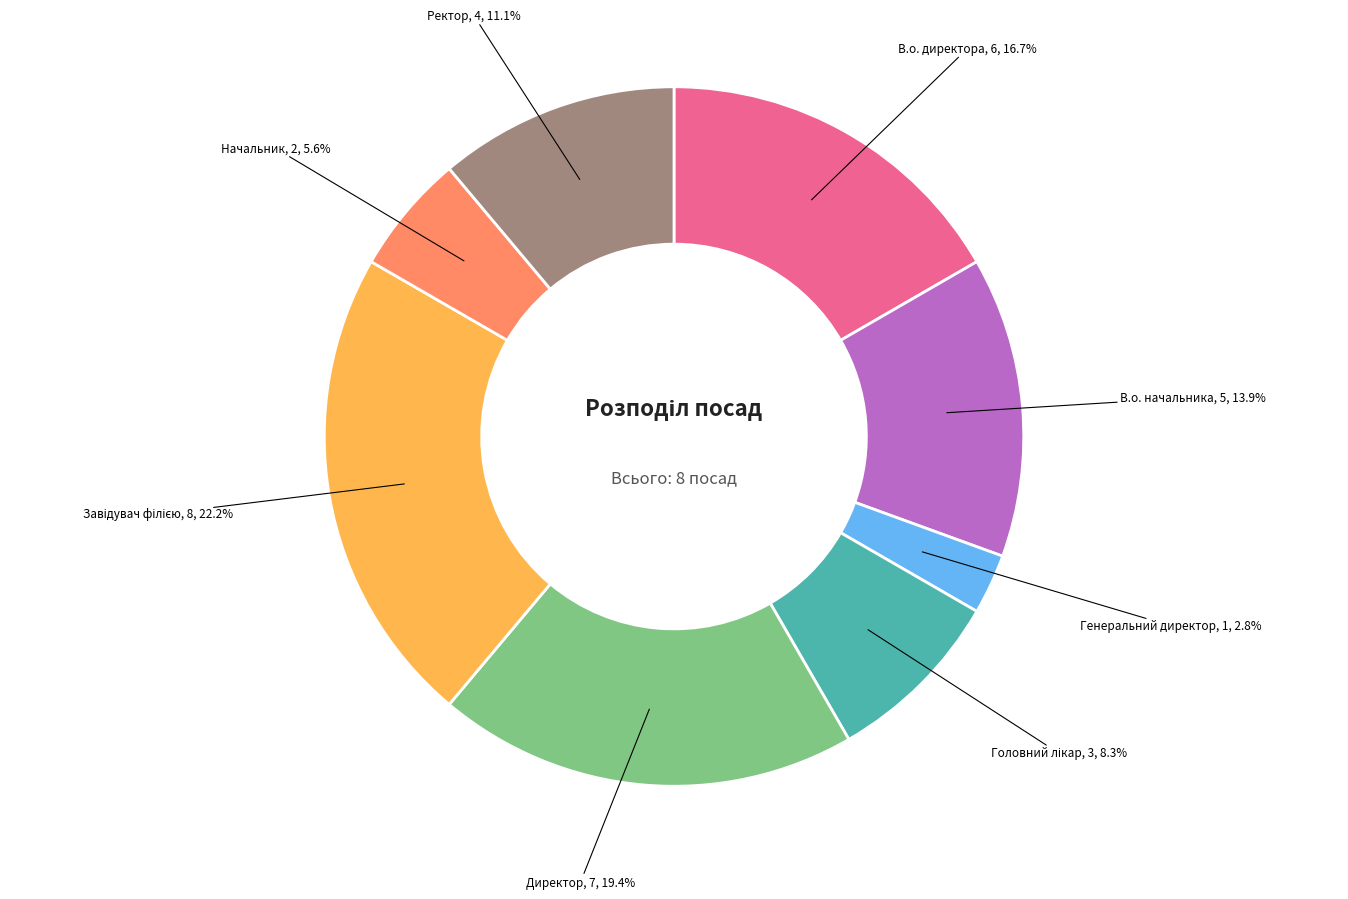

Does any single category account for the majority?

No